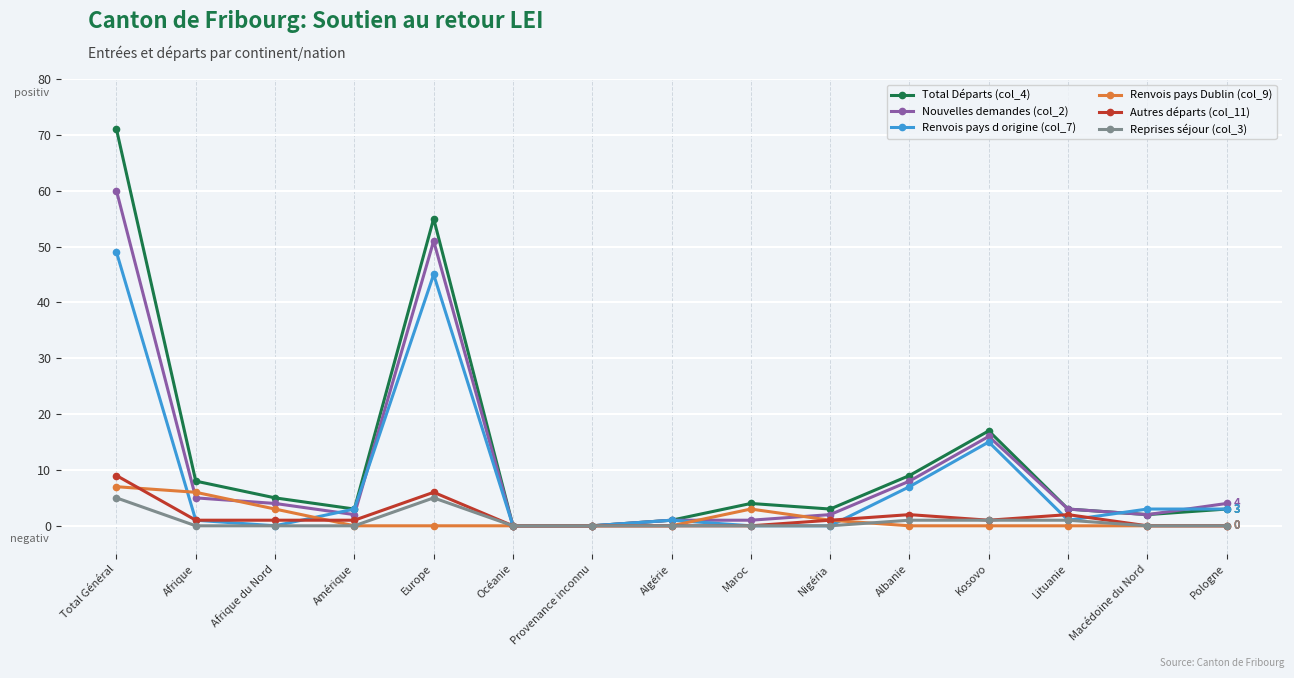

How many Renvois pays Dublin (col_9) values are between 0 and 3?

13